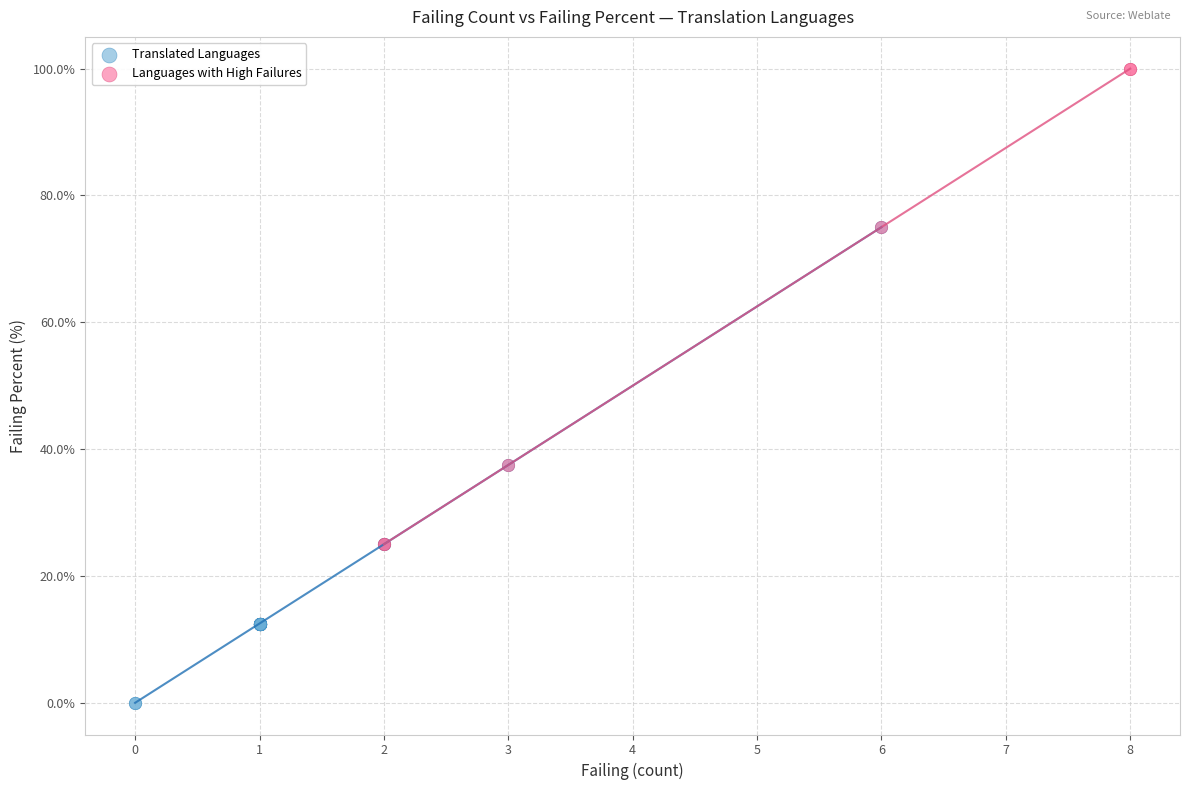

Which series reaches the maximum Y coordinate?

Languages with High Failures